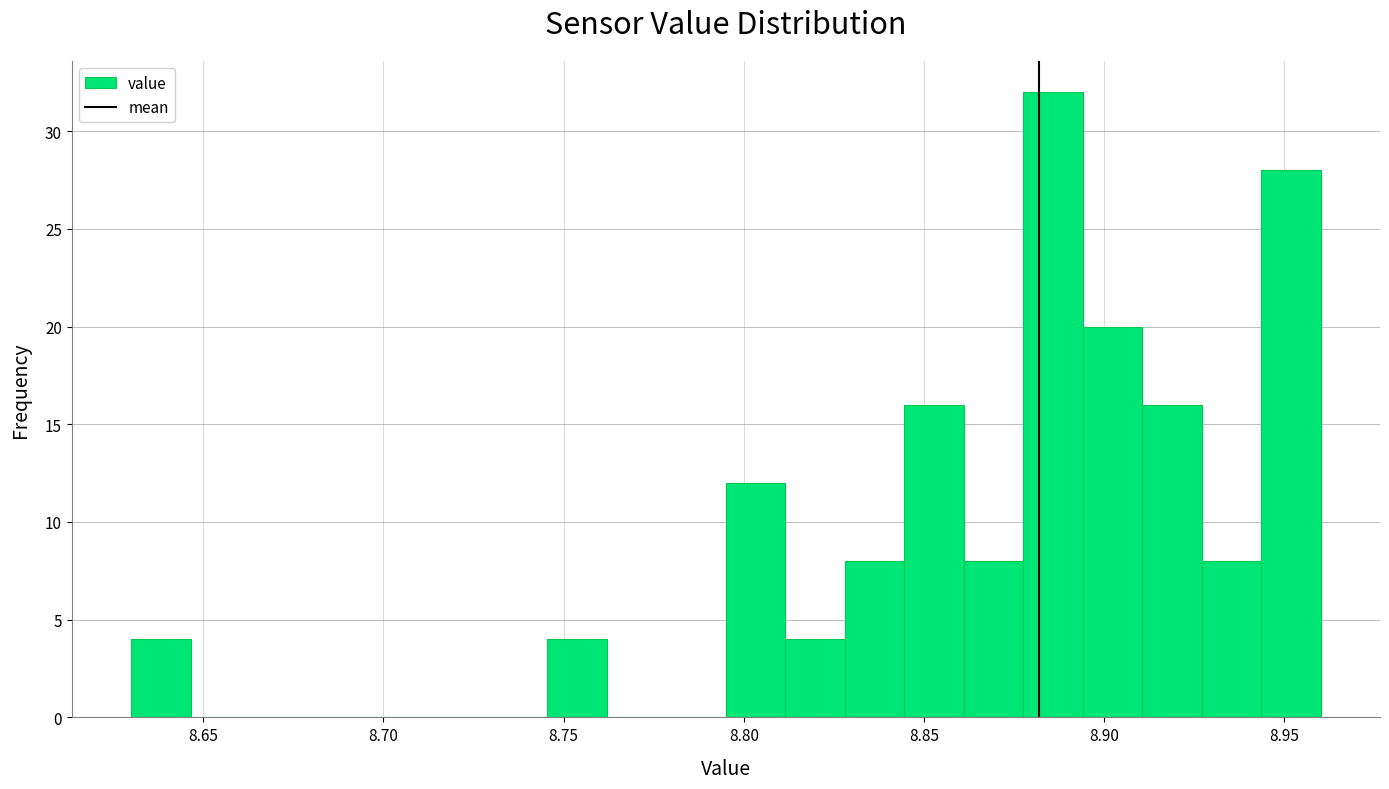

Around what value on the x-axis is the tallest bar? Give the approximate position of its centre, as read against the axis.

8.885